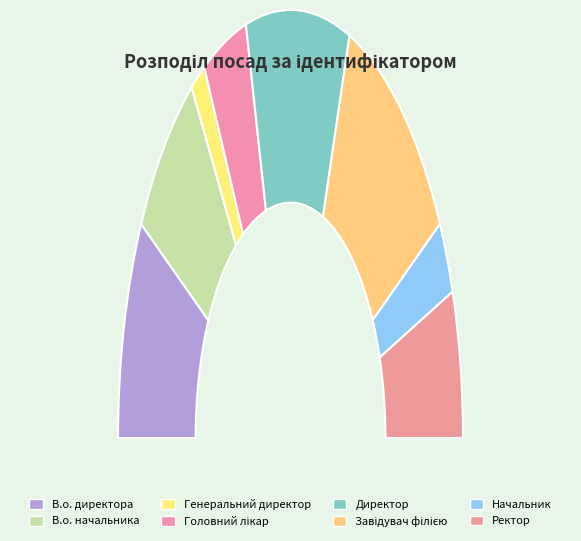

To the nearest percent, what portion does Завідувач філією represent?

22%